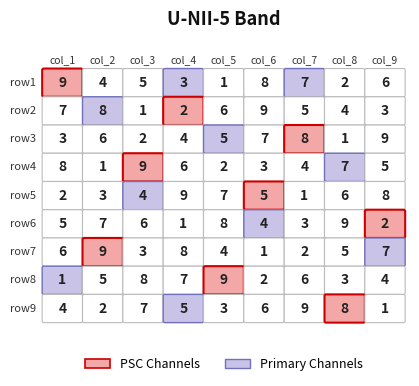

Reading left to right, what are all the values shown in this chart?

row1: 9	4	5	3	1	8	7	2	6
row2: 7	8	1	2	6	9	5	4	3
row3: 3	6	2	4	5	7	8	1	9
row4: 8	1	9	6	2	3	4	7	5
row5: 2	3	4	9	7	5	1	6	8
row6: 5	7	6	1	8	4	3	9	2
row7: 6	9	3	8	4	1	2	5	7
row8: 1	5	8	7	9	2	6	3	4
row9: 4	2	7	5	3	6	9	8	1